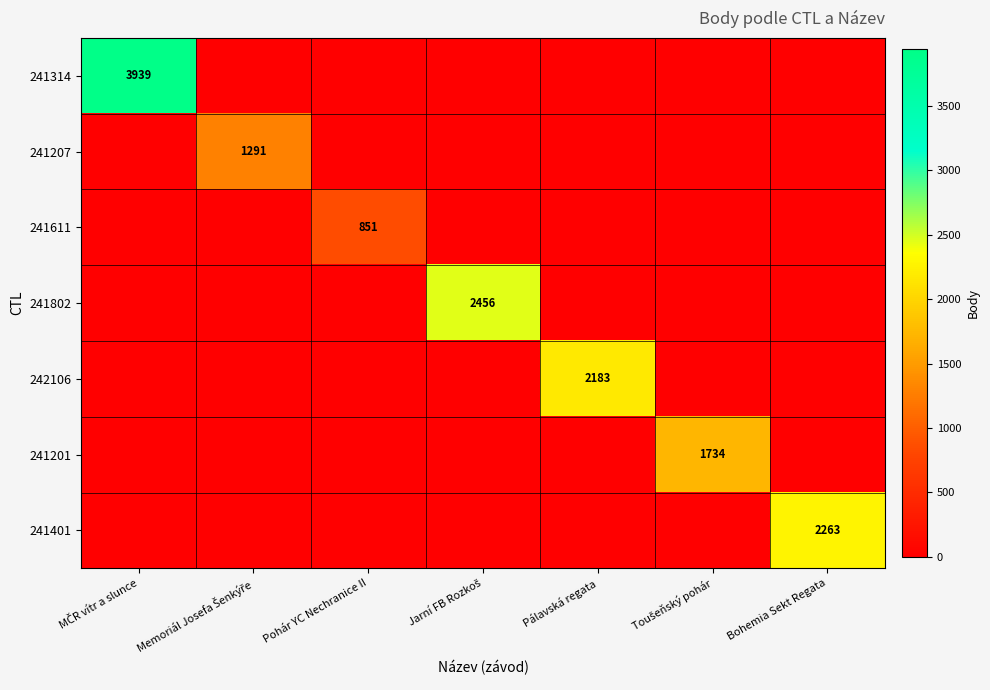

Rank the series by their maximum value, from lowest to highest.

241611, 241207, 241201, 242106, 241401, 241802, 241314